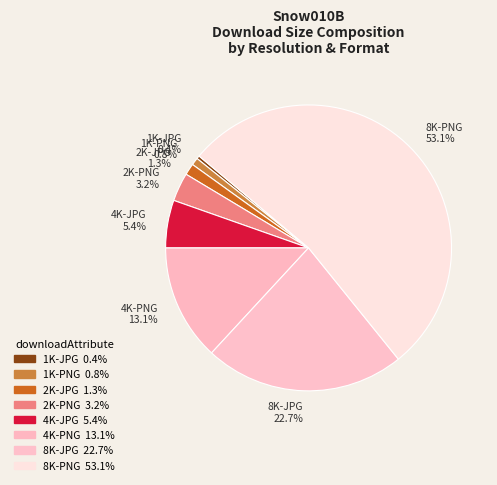

Is there a majority slice in this chart?

Yes